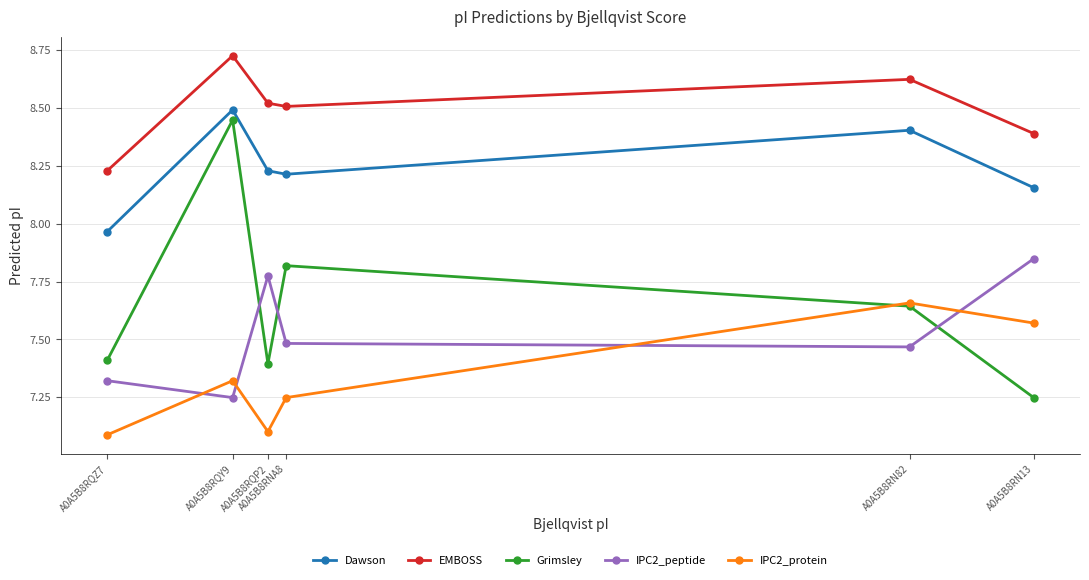

True or false: IPC2_peptide and Dawson cross at least once.

False